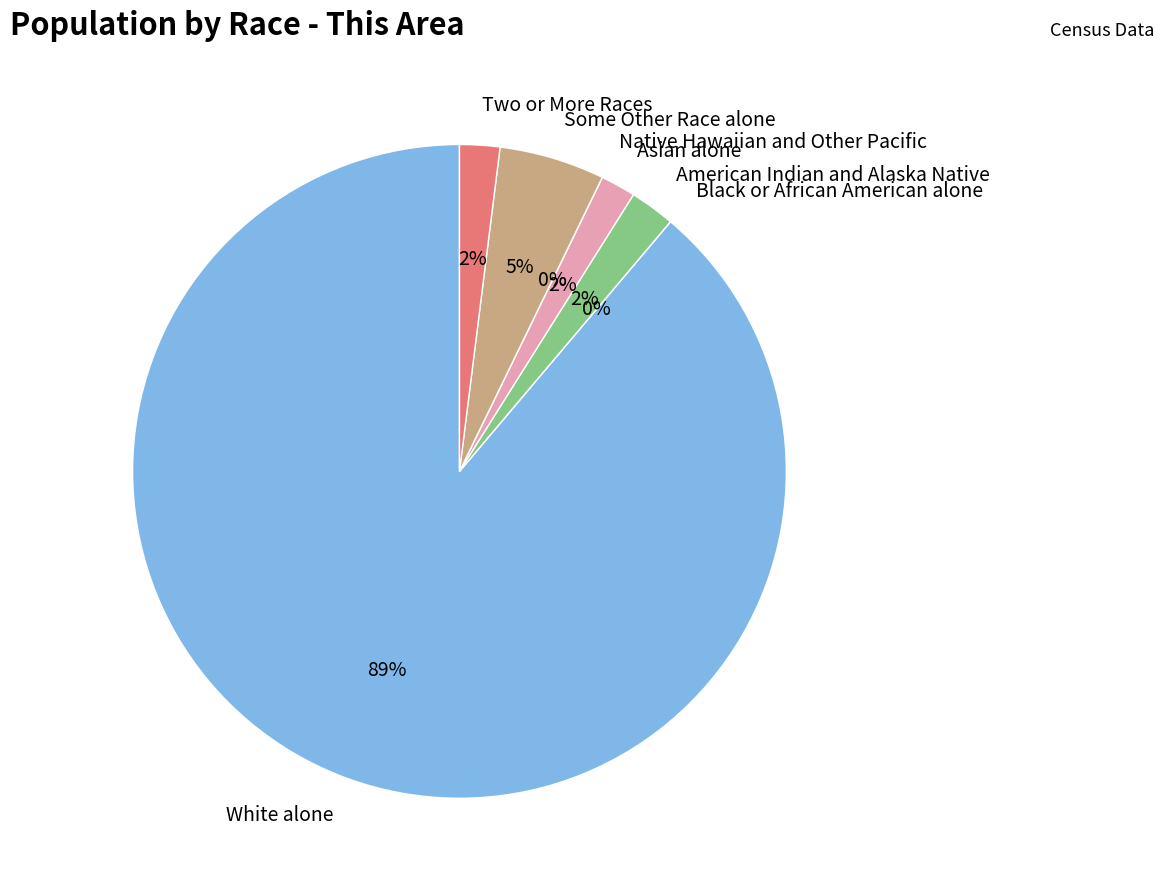

Which slice is the smallest?

Black or African American alone